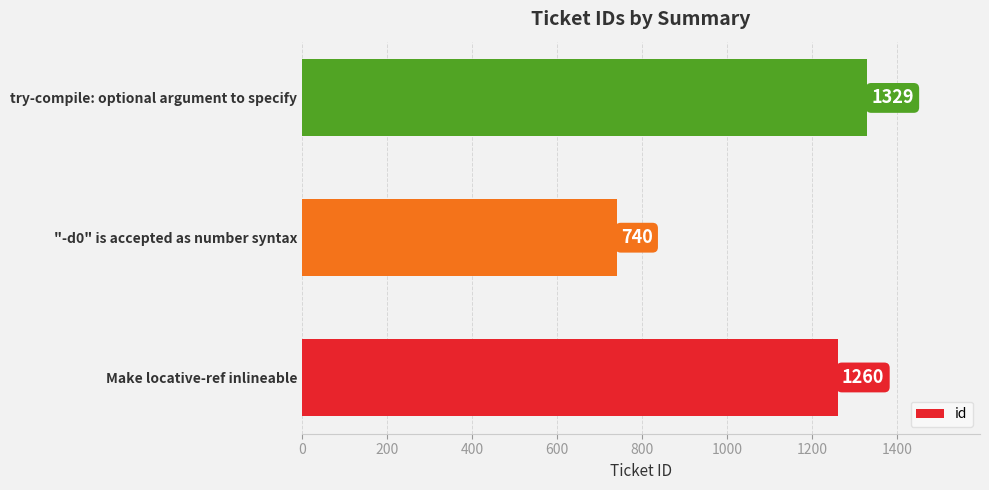

Count the number of categories in the chart.

3